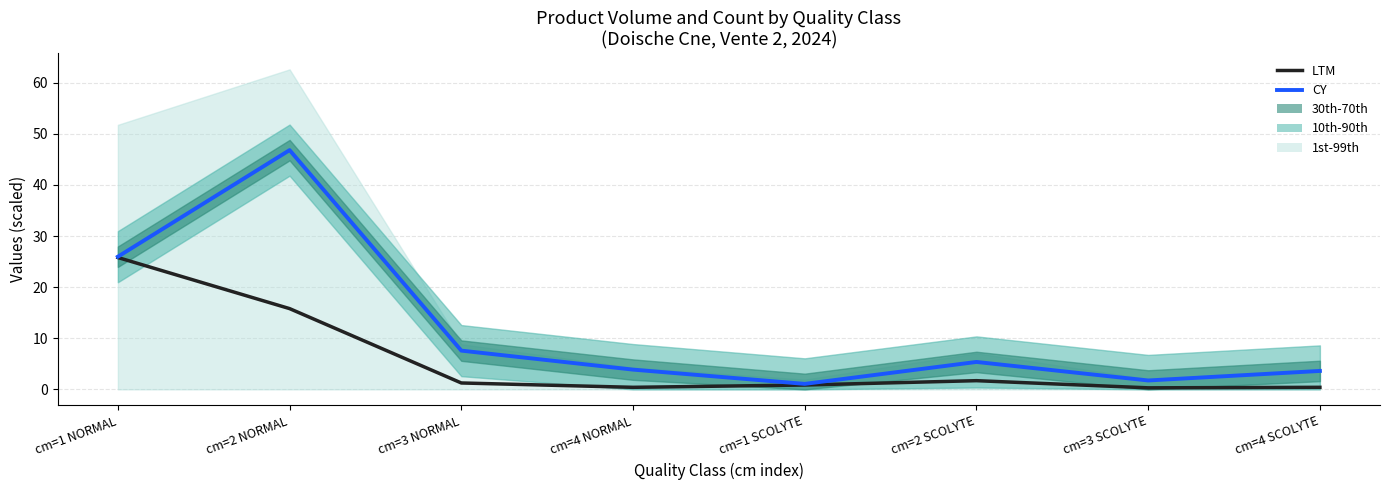

At which category does LTM reach its first local valley?

cm=4 NORMAL